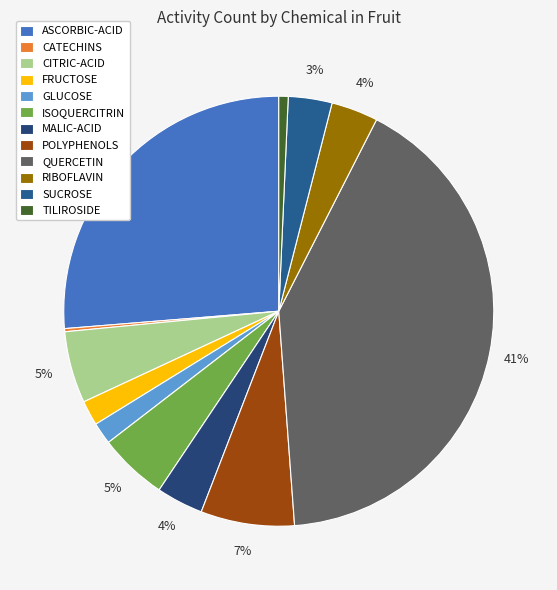

To the nearest percent, what is the average slice percentage?

8%